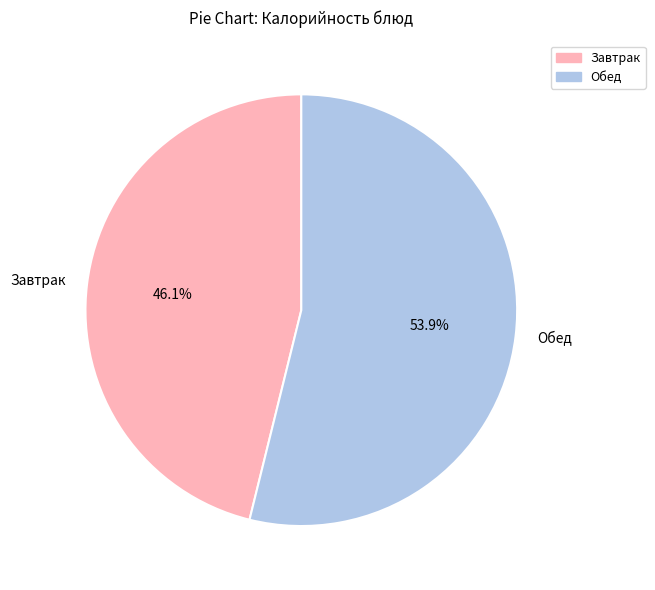

What is the smallest slice in the pie chart?

Завтрак